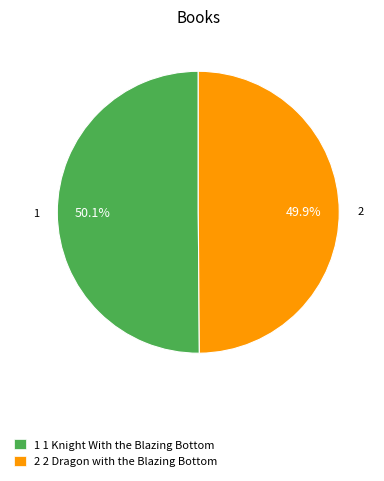

Count the number of slices in the pie.

2